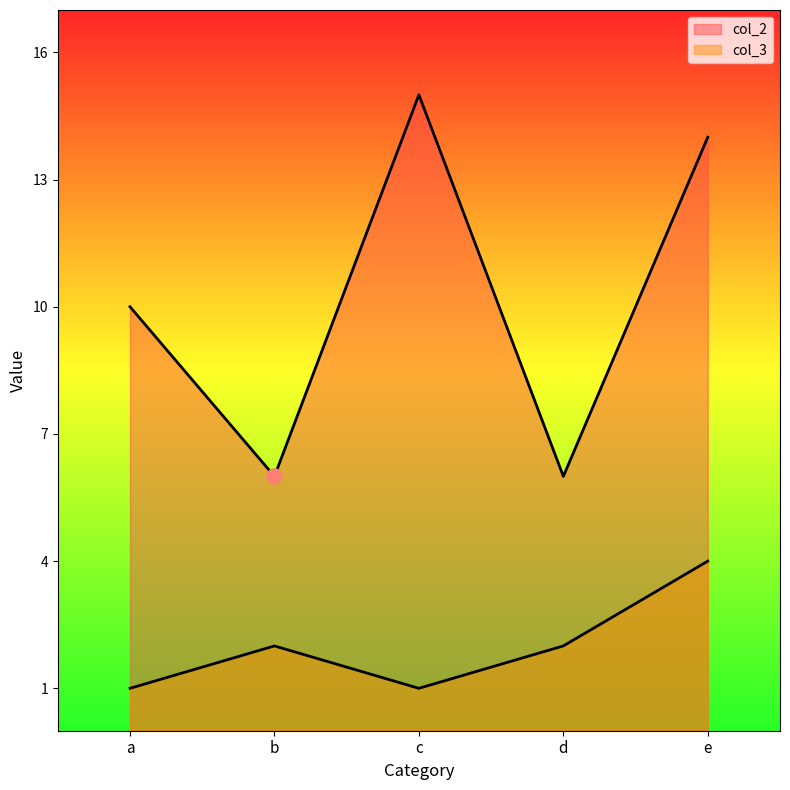

At how many categories does at least one series exceed 7?

3